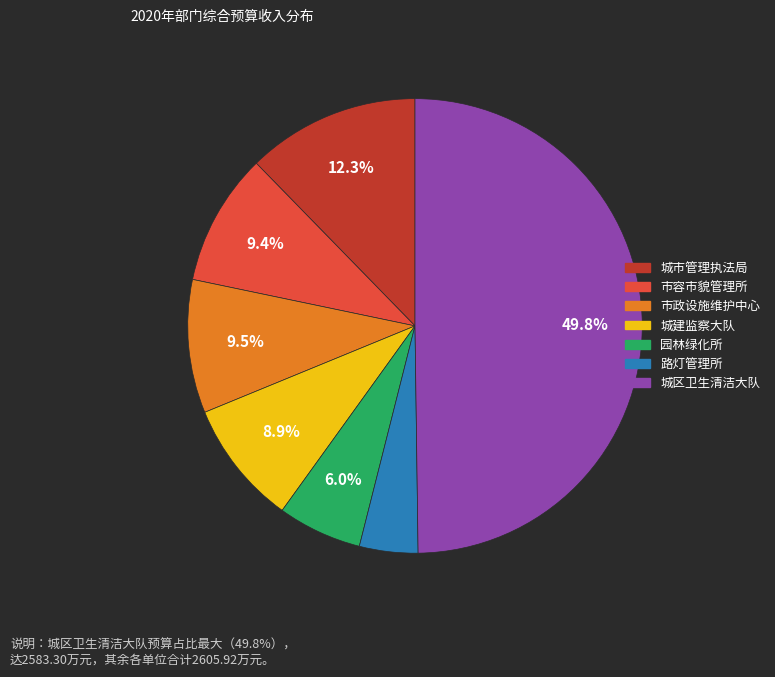

How many slices are in this pie chart?

7